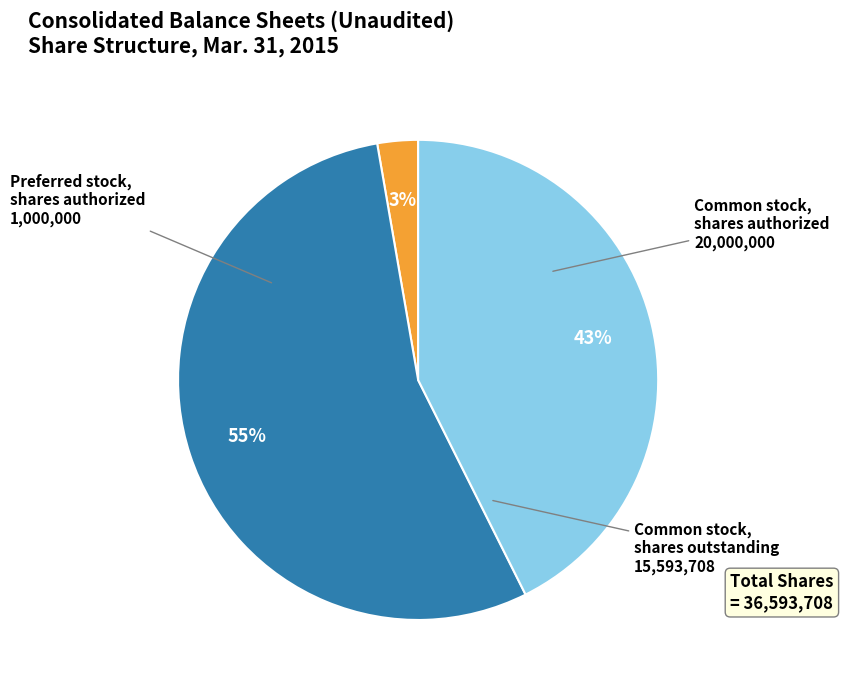

Does Common stock, shares authorized account for over 50% of the chart?

No